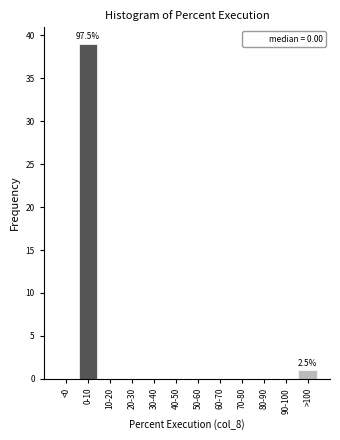

Reading right to left, list all the values displayed in this chart.

>100=1	90-100=0	80-90=0	70-80=0	60-70=0	50-60=0	40-50=0	30-40=0	20-30=0	10-20=0	0-10=39	<0=0